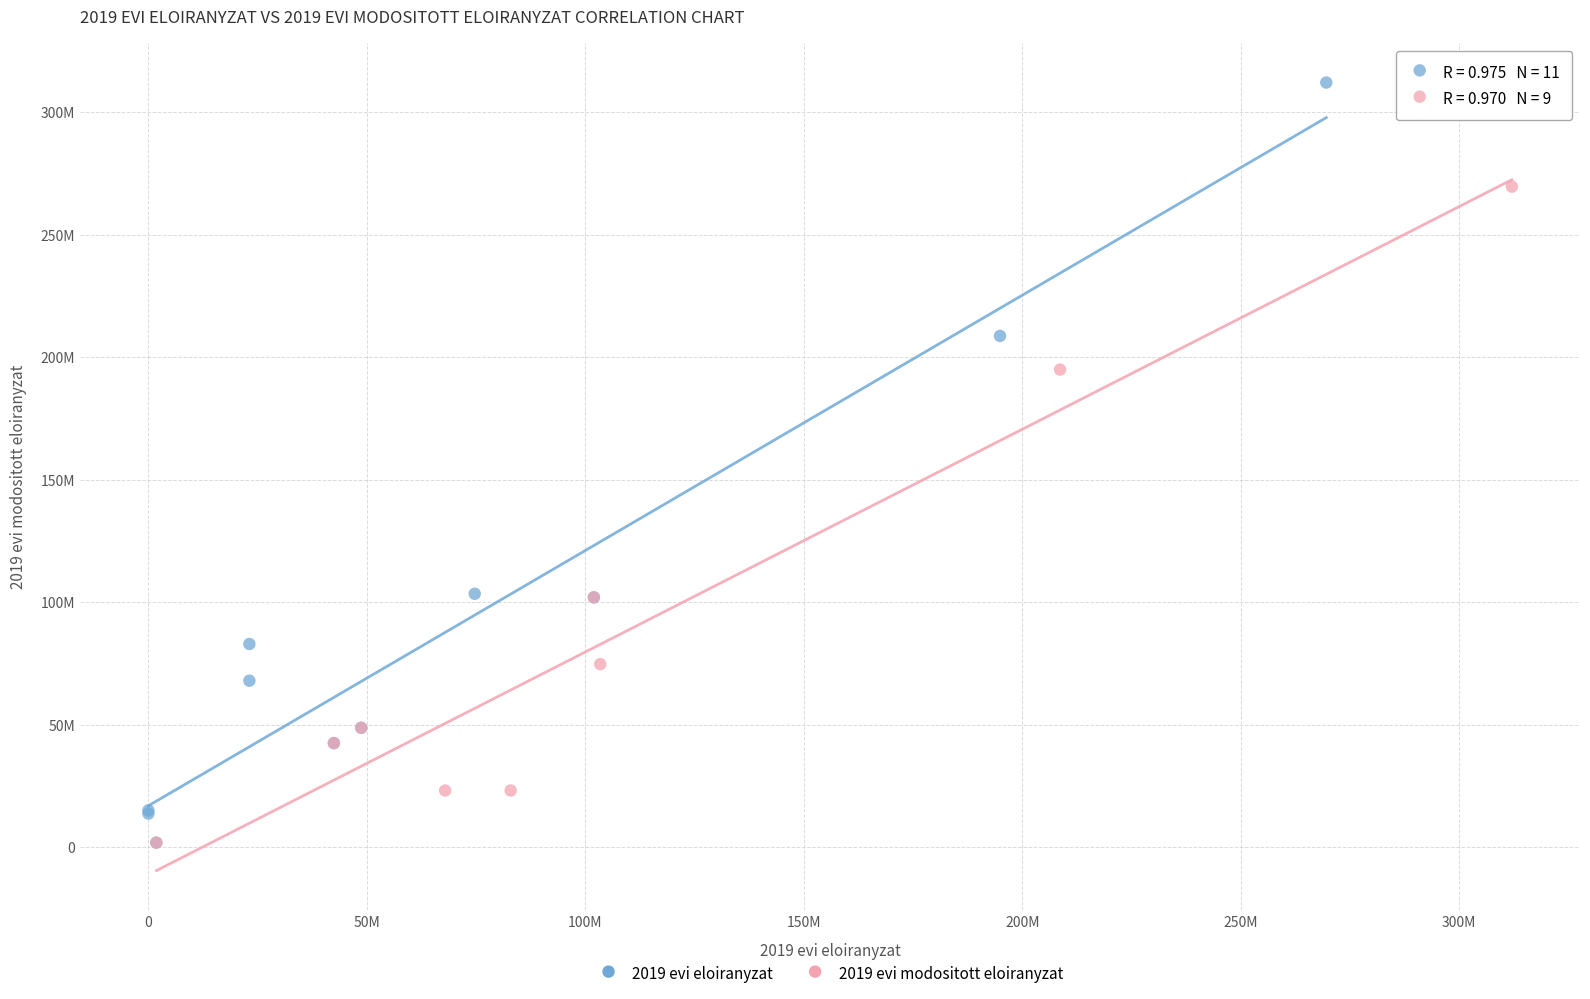

What are all the series names shown in the legend?

2019 evi eloiranyzat, 2019 evi modositott eloiranyzat